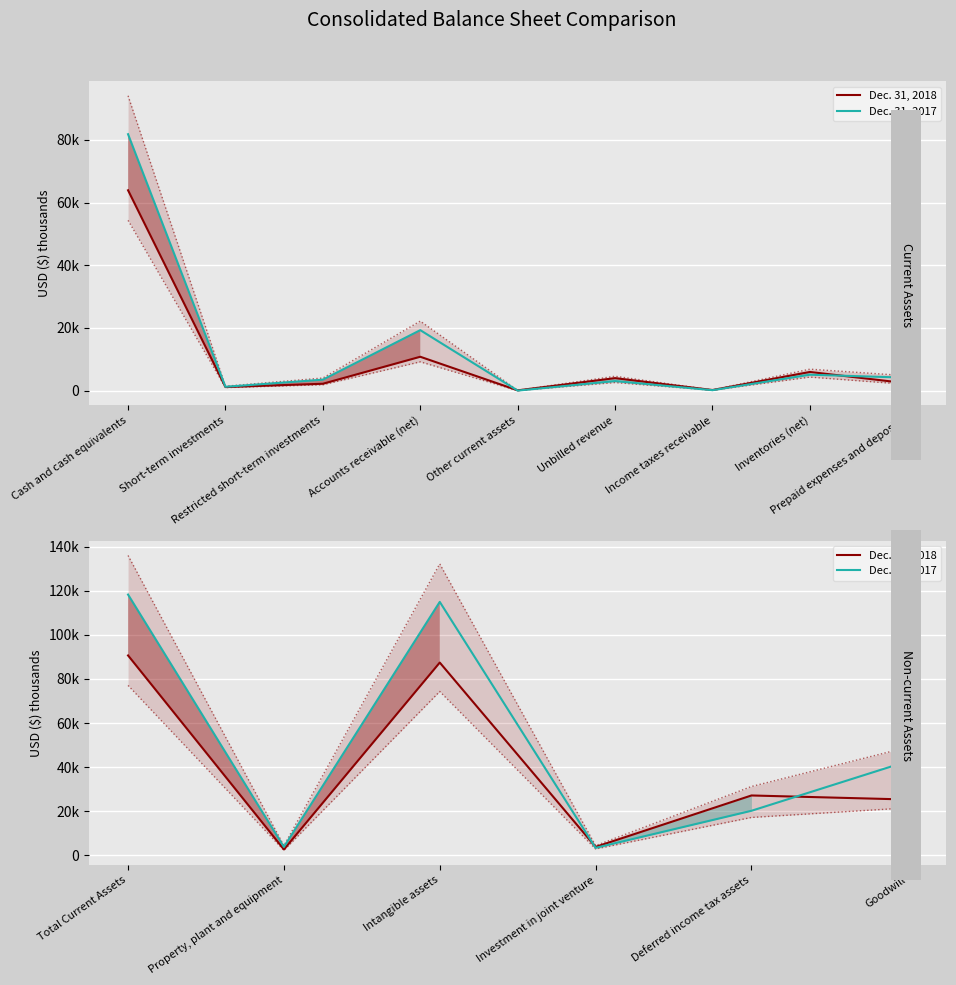

True or false: Dec. 31, 2017 and Dec. 31, 2018 cross at least once.

True